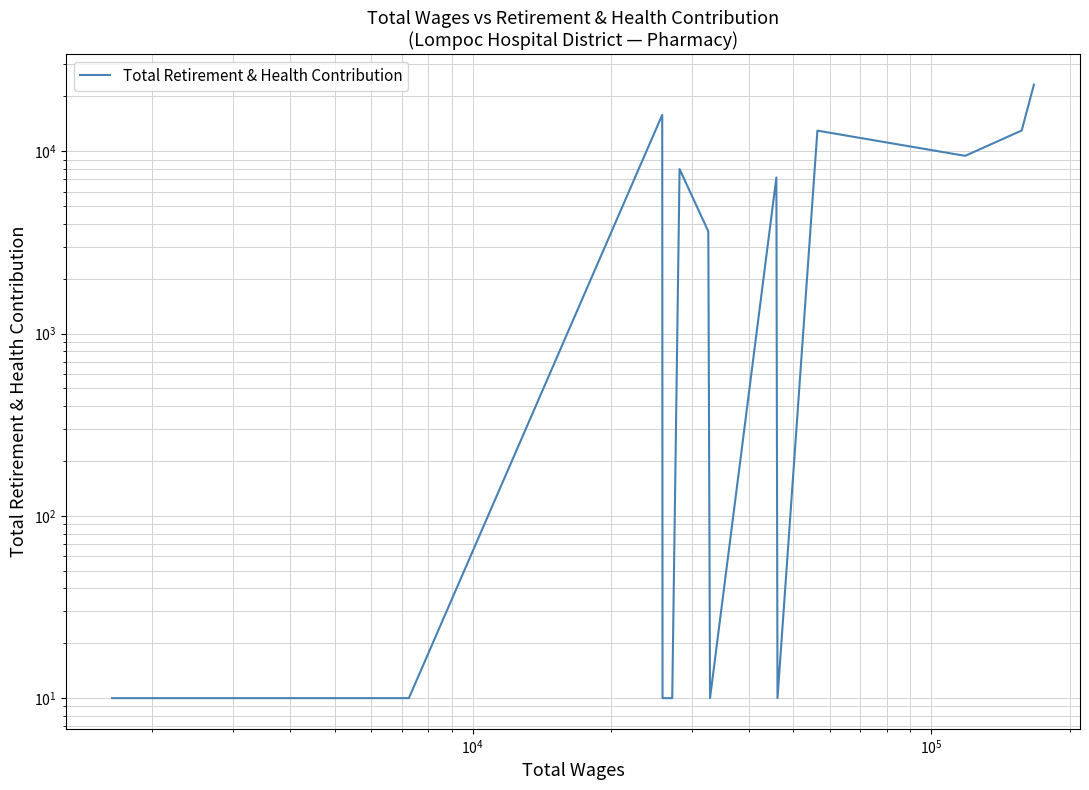

How many lines are shown in the chart?

1